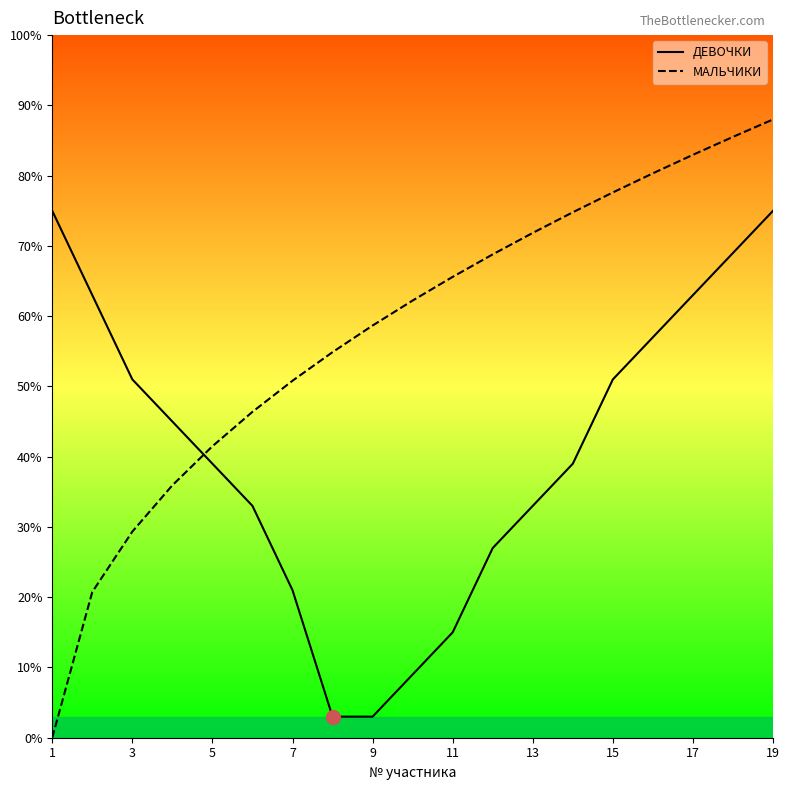

True or false: МАЛЬЧИКИ has more than 2 points higher than both neighbors.

False